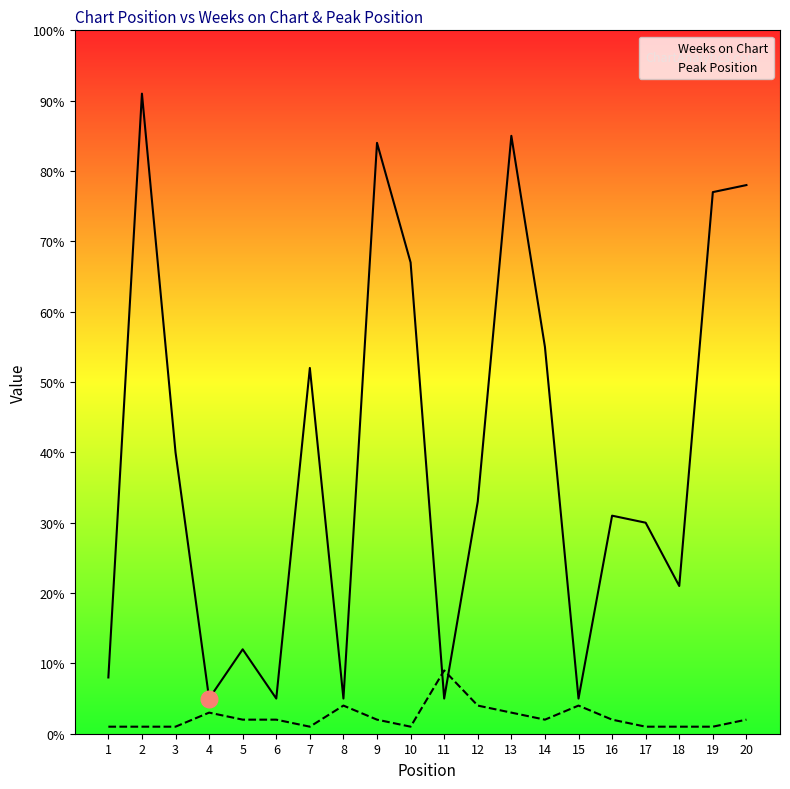

Is it true that Weeks on Chart equals 40 at 3?

True